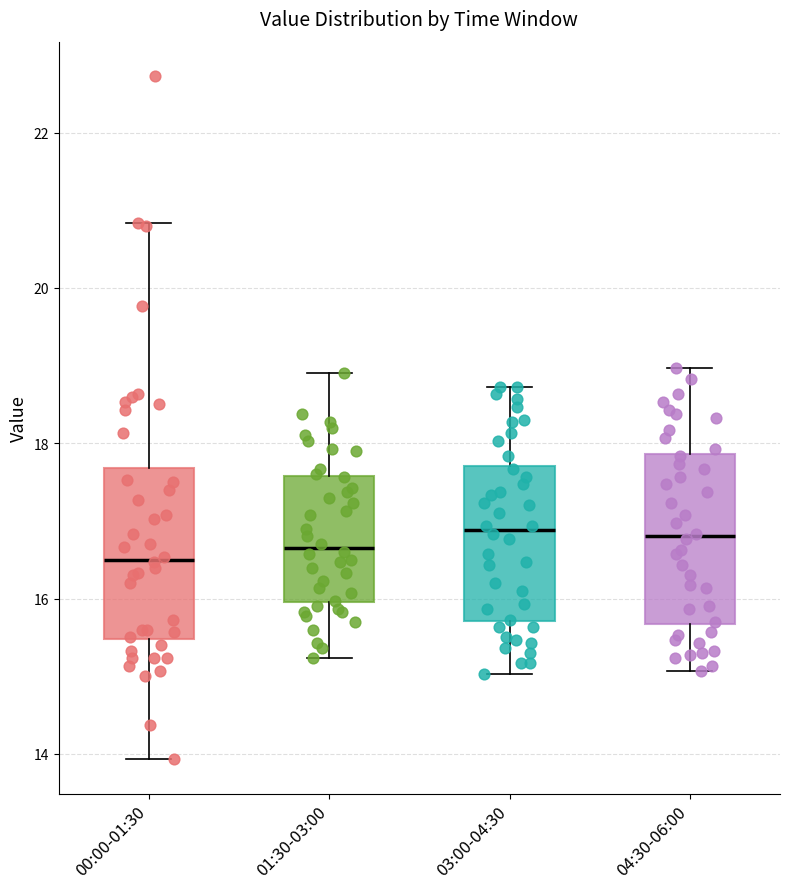

Reading left to right, transcribe this box plot: for each box, give where its median line is, the range the box spans, and where its two whiskers end, as read against the y-axis. The values are not printed on the chart, so give them approximately, as read against the axis.

00:00-01:30: median 16.6, box 15.4 to 17.6, whiskers 14.0 to 20.8
01:30-03:00: median 16.6, box 16.0 to 17.6, whiskers 15.2 to 19.0
03:00-04:30: median 16.8, box 15.8 to 17.8, whiskers 15.0 to 18.8
04:30-06:00: median 16.8, box 15.6 to 17.8, whiskers 15.0 to 19.0